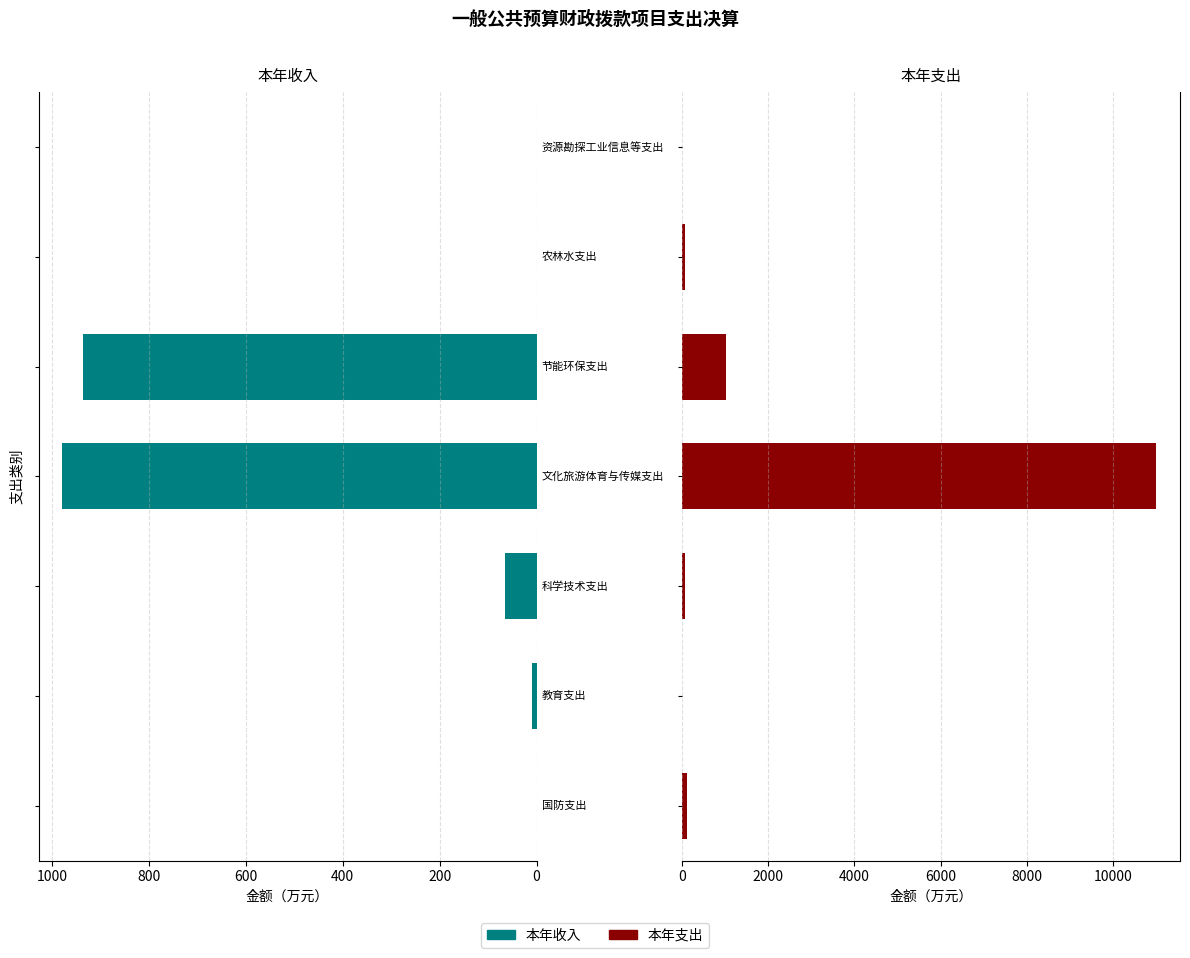

Count the number of categories in the chart.

7